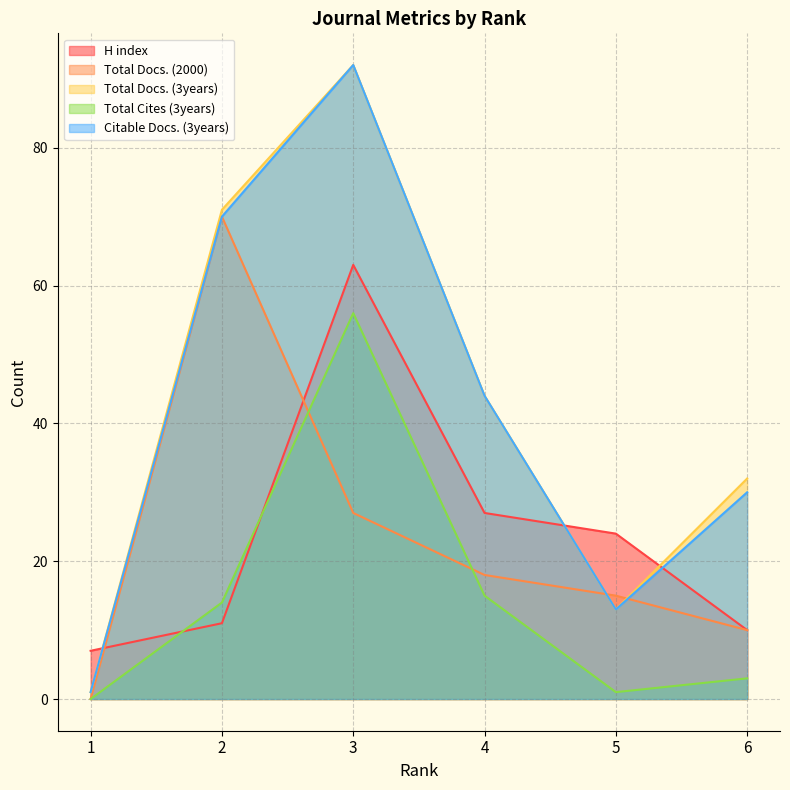

Rank the categories by H index value from lowest to highest.

1, 6, 2, 5, 4, 3